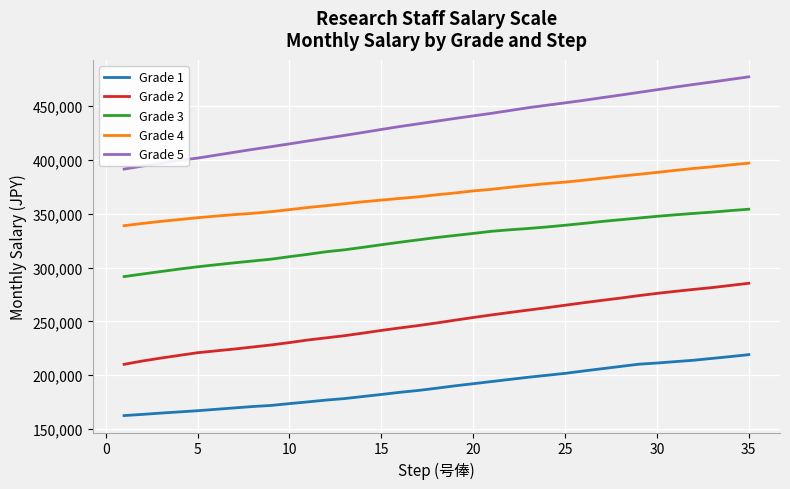

Rank the series by their maximum value, from lowest to highest.

Grade 1, Grade 2, Grade 3, Grade 4, Grade 5